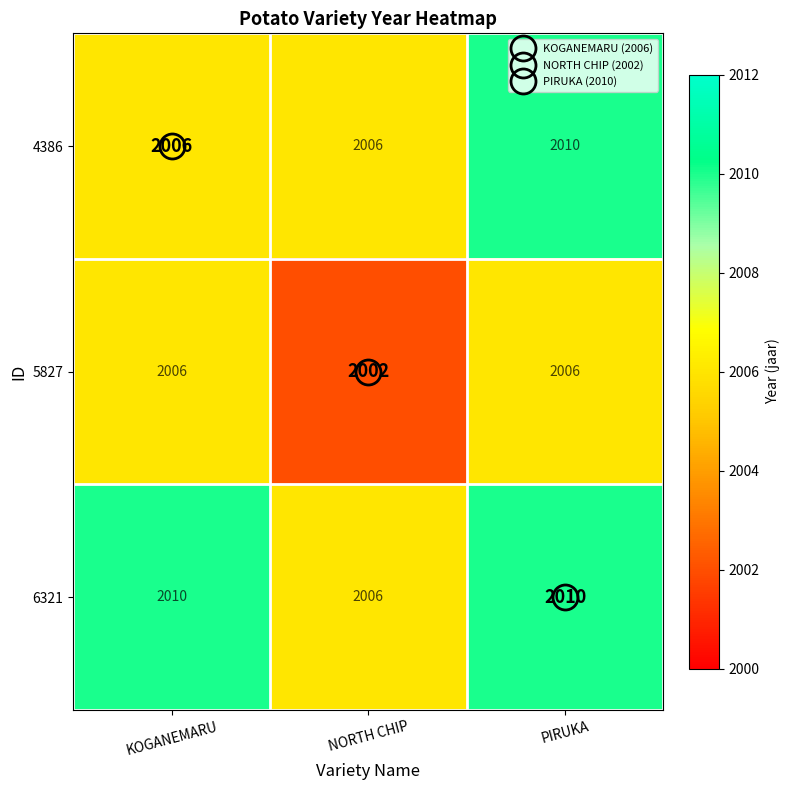

What is the spread (max minus min) of values at PIRUKA?

4